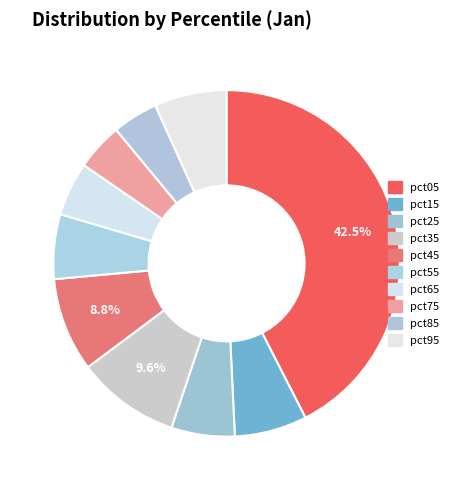

How many slices are in this pie chart?

10